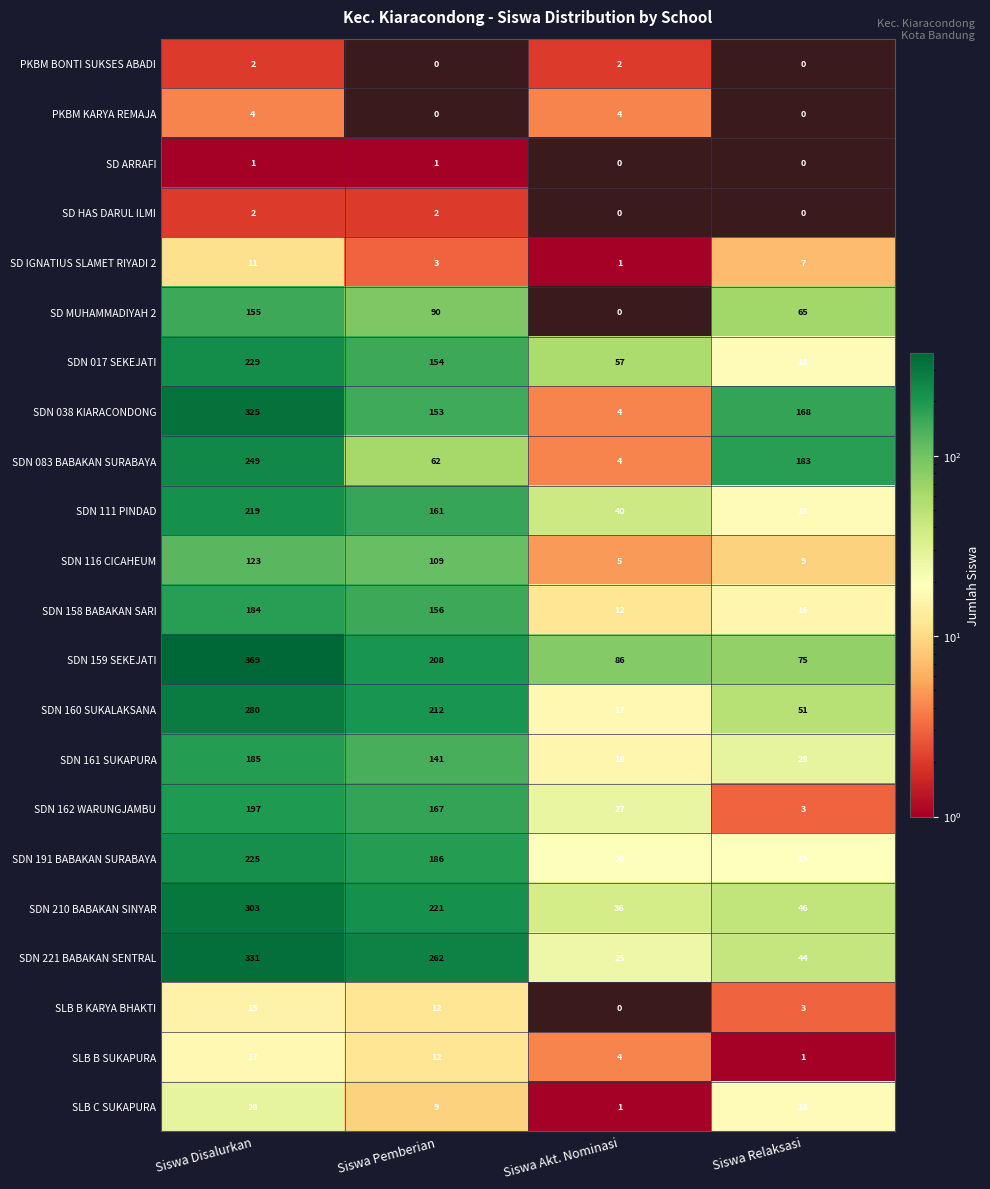

True or false: SDN 161 SUKAPURA has a value of 306.2 at Siswa Disalurkan.

False